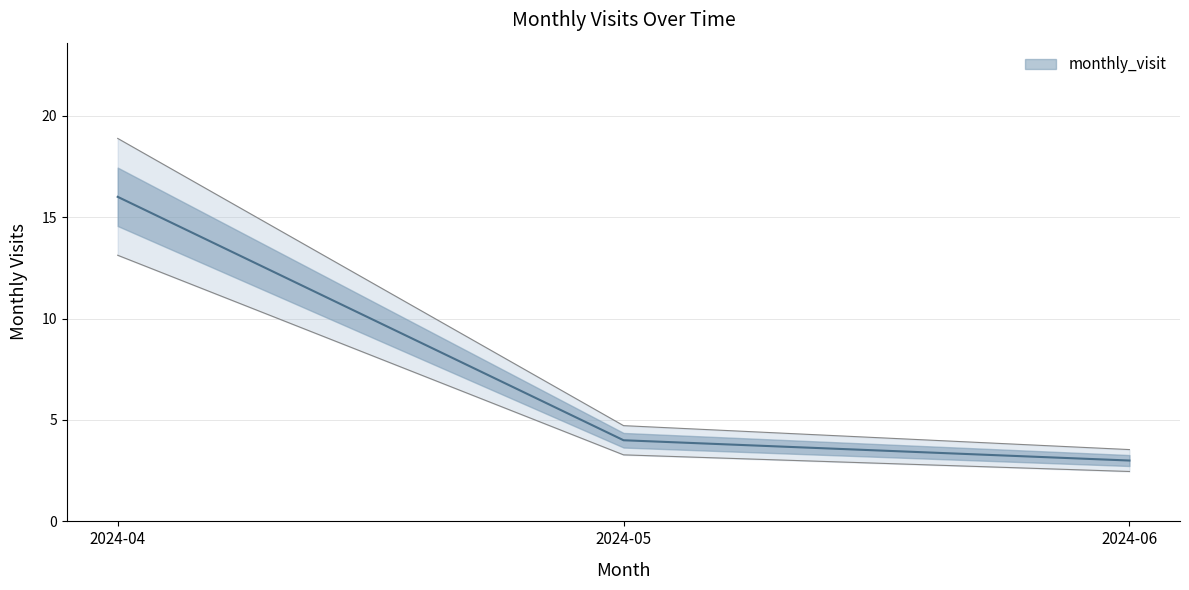

List the labels in order of value, smallest first.

2024-06, 2024-05, 2024-04